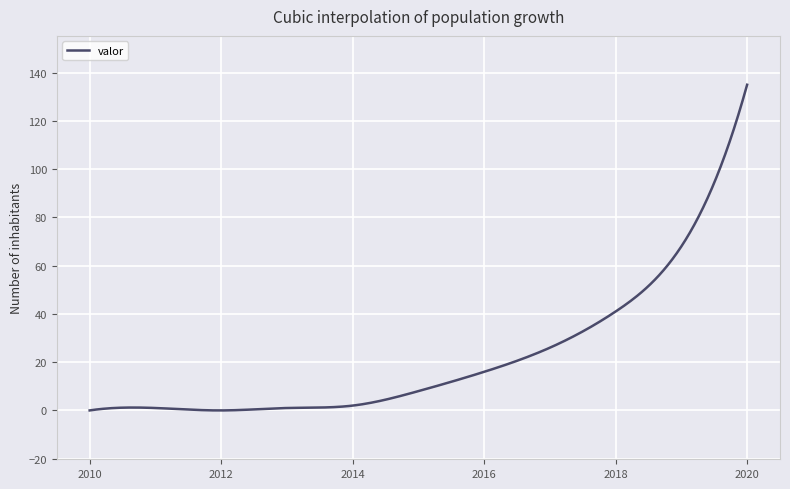

What is the difference between the maximum and minimum values?

135.0